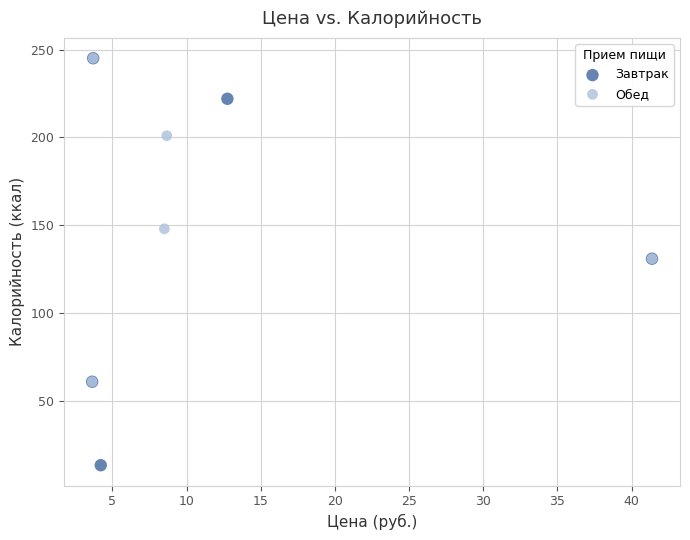

Which series reaches the minimum Y coordinate?

Завтрак